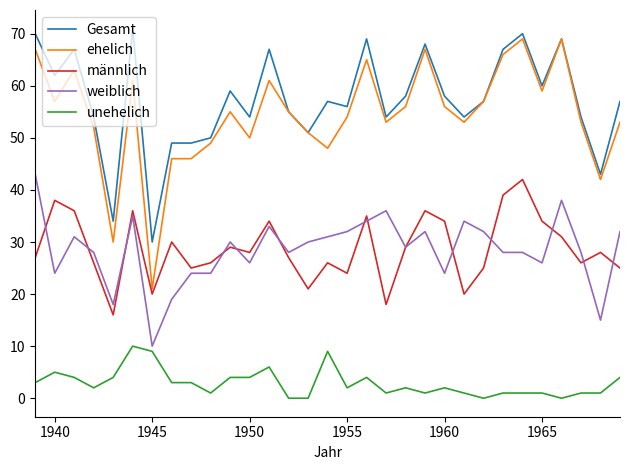

Which series has the largest range (max minus min)?

ehelich